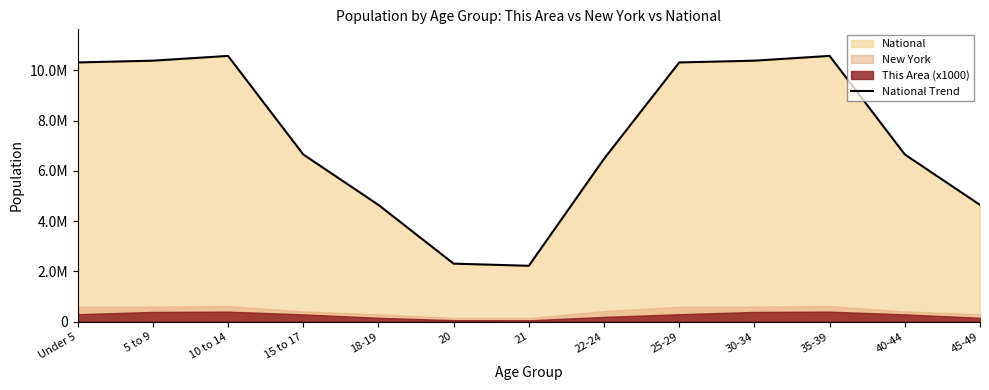

Which has a higher value, 40-44 or 21?

40-44